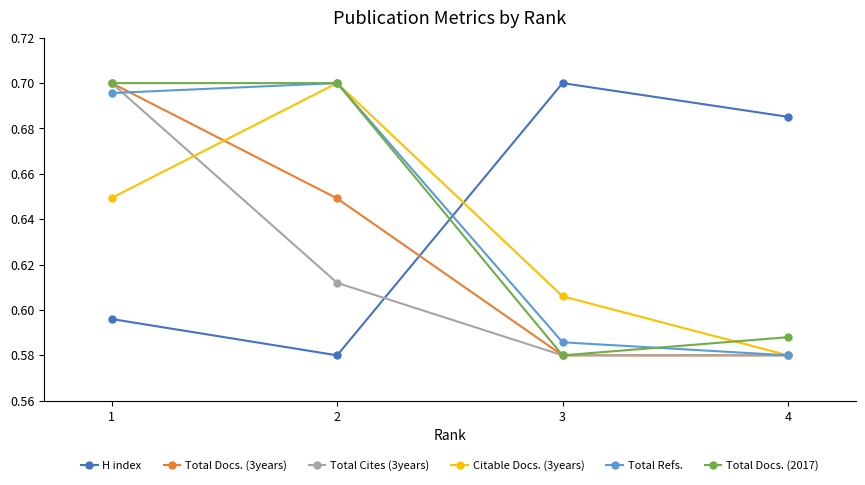

Between 1 and 2, which series saw the biggest shift?

Total Cites (3years)